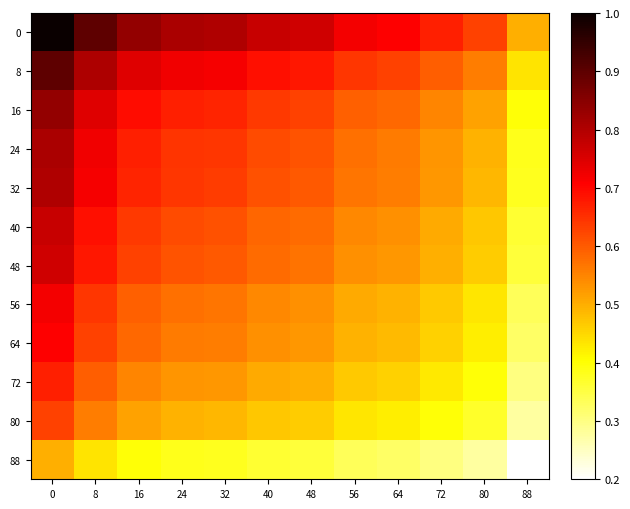

How many data points does each series have?

12